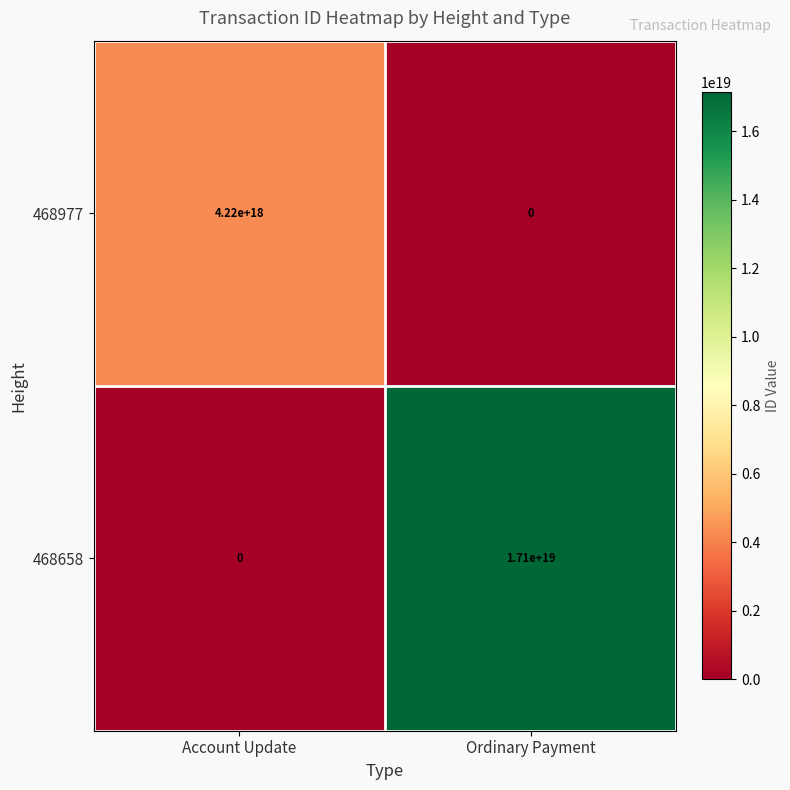

At which label is 468658 closest to 8550000000000000000?

Account Update